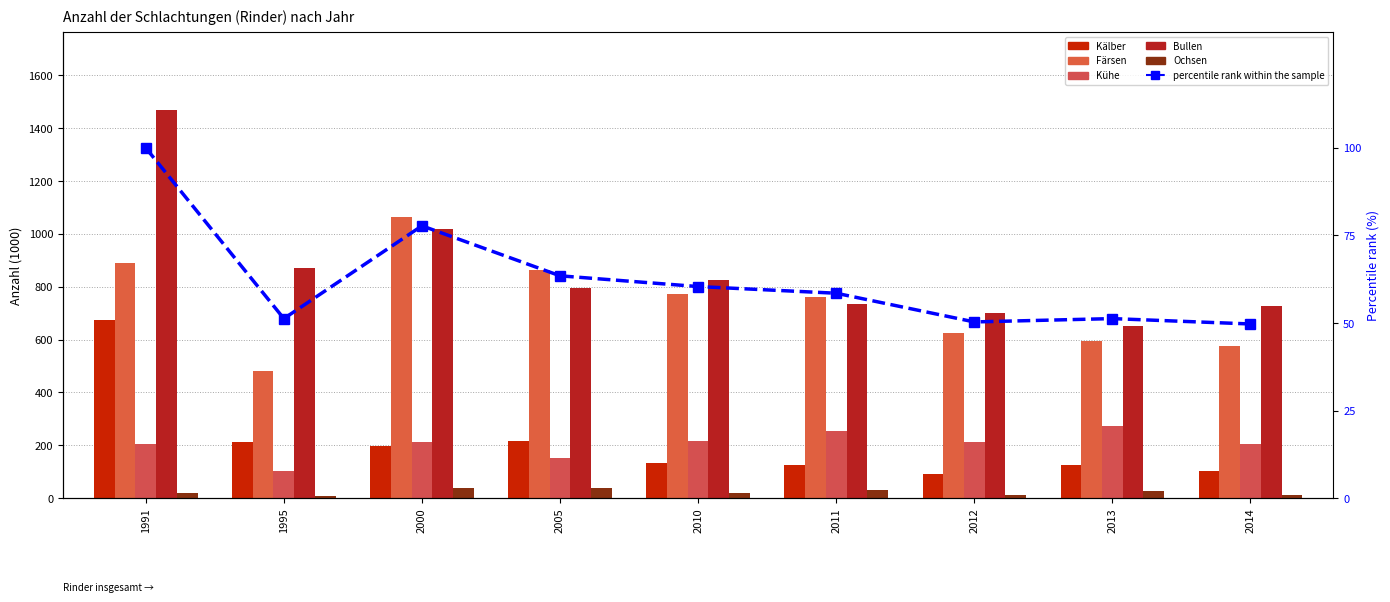

At which label does Färsen reach its minimum?

1995